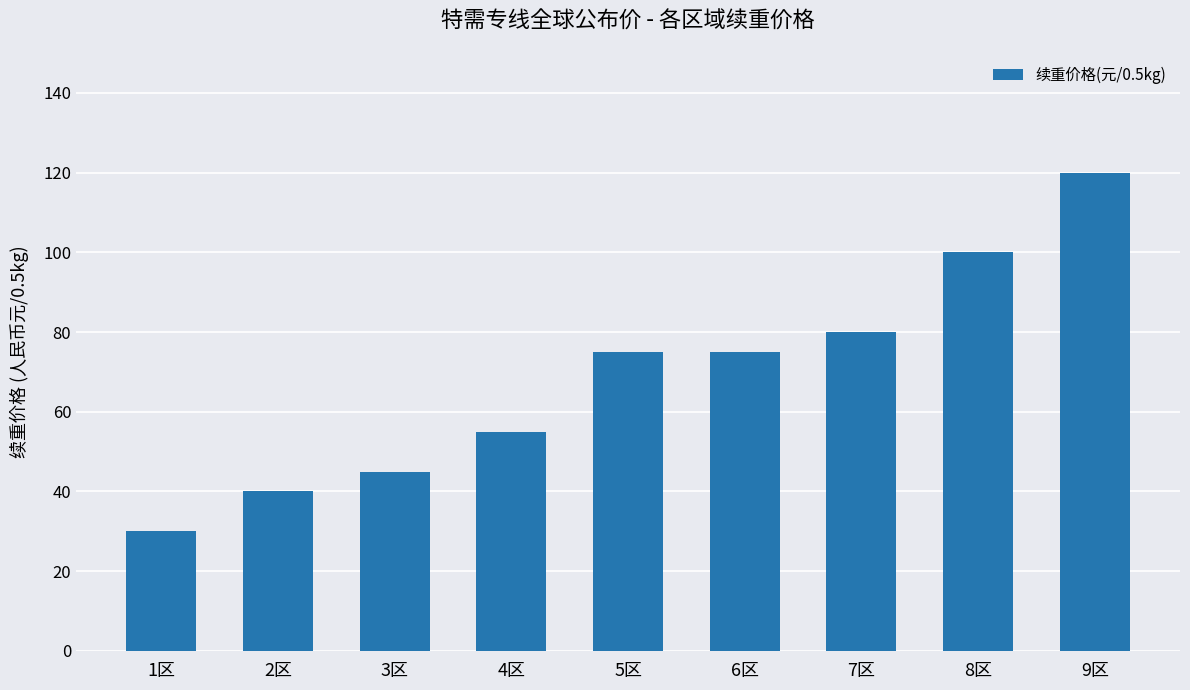

Does the chart contain any negative values?

No